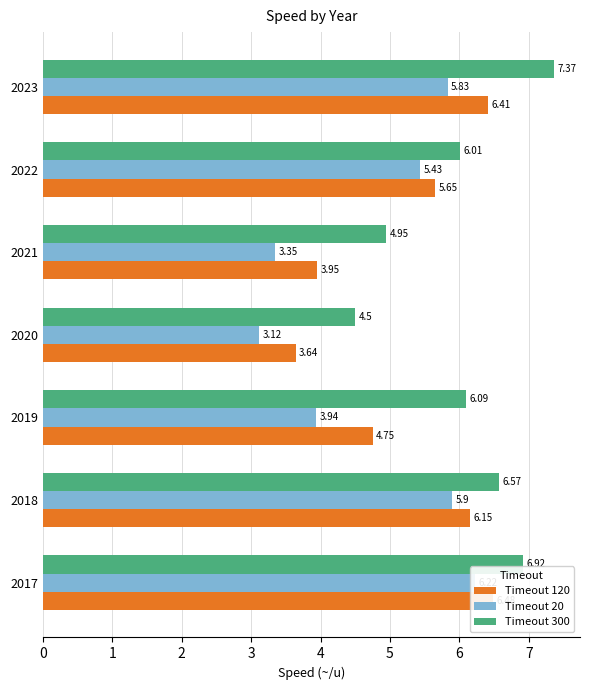

What is the difference between the second highest and second lowest values in the Timeout 300 series?

2.0